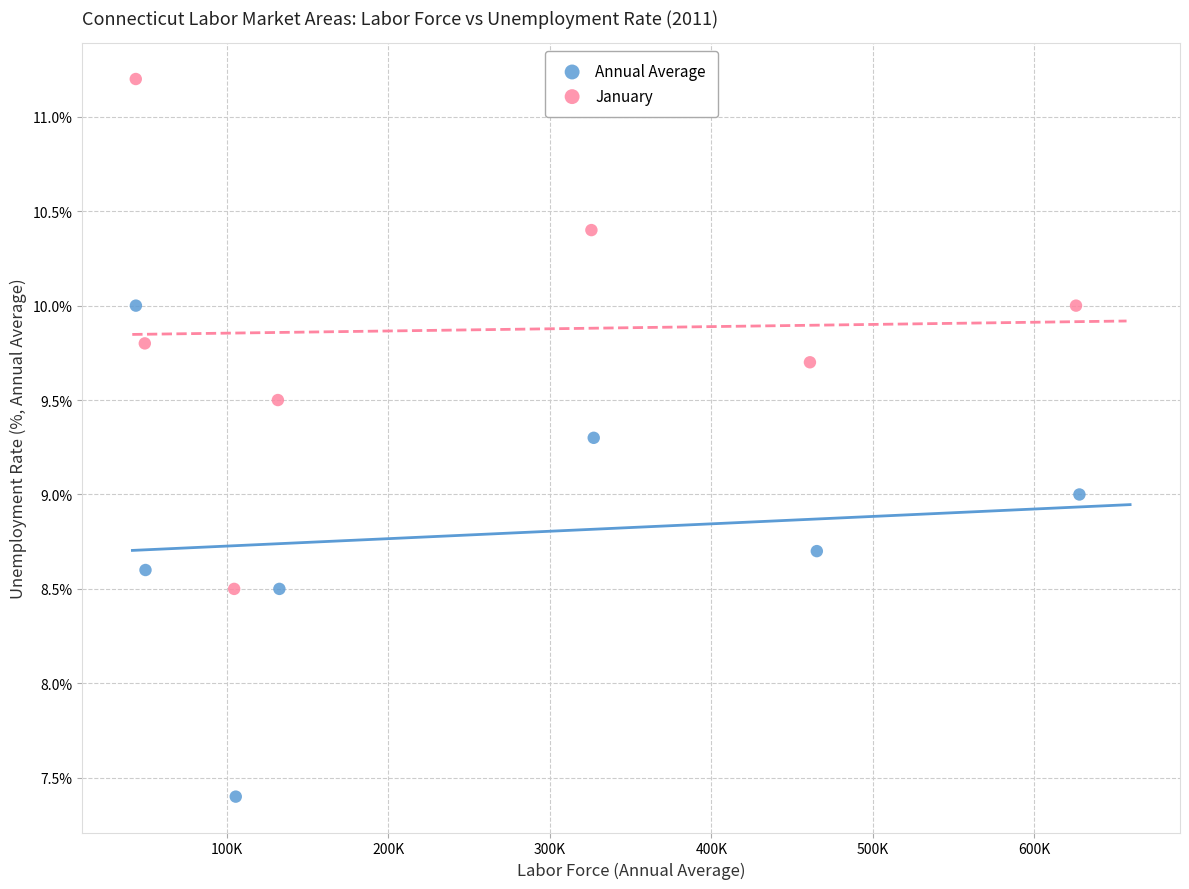

What are all the series names shown in the legend?

Annual Average, January